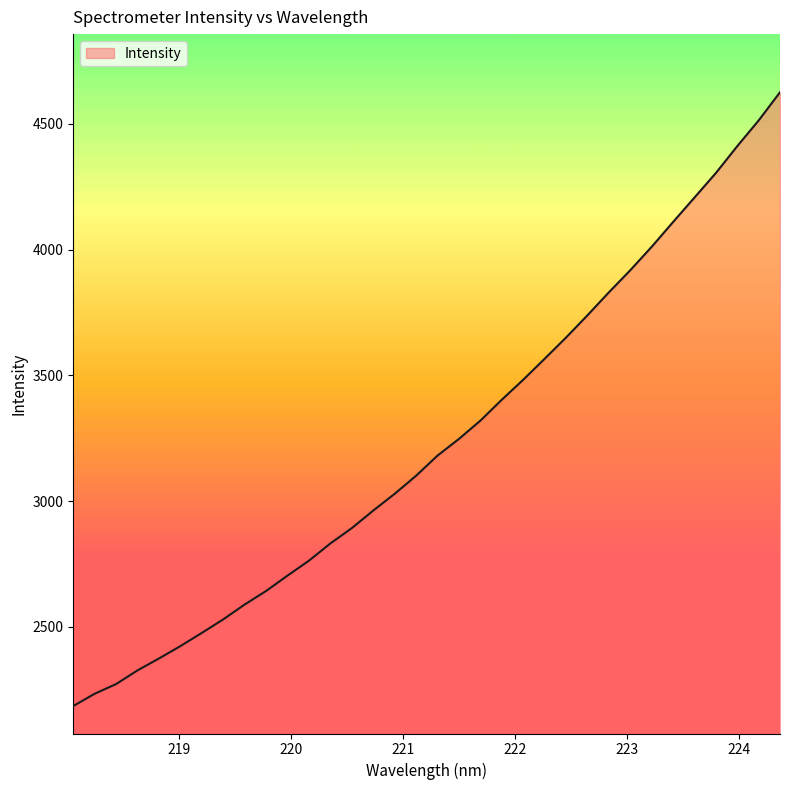

Does the chart have visible grid lines?

No